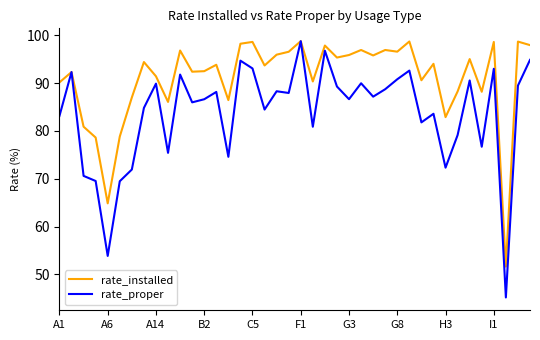

What is the smallest value displayed?

45.2